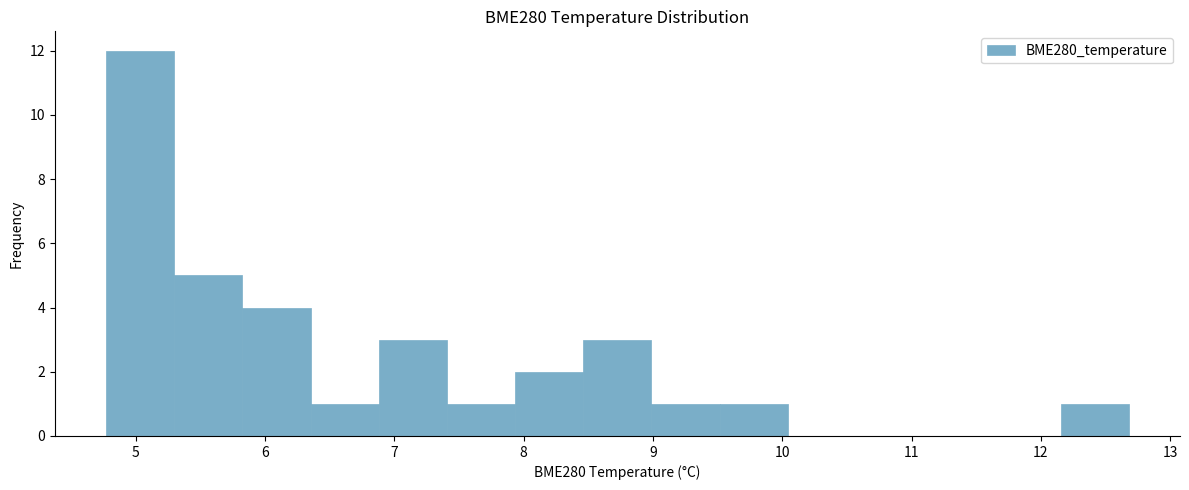

Reading left to right, transcribe this chart: for each bar, give the range it covers on the x-axis and its height. Neither the bar edges nor the heights are printed on the chart, so give them approximately, as read against the axes.

4.8 to 5.3: 12
5.3 to 5.8: 5
5.8 to 6.4: 4
6.4 to 6.9: 1
6.9 to 7.4: 3
7.4 to 7.9: 1
7.9 to 8.5: 2
8.5 to 9.0: 3
9.0 to 9.5: 1
9.5 to 10.0: 1
10.0 to 10.6: 0
10.6 to 11.1: 0
11.1 to 11.6: 0
11.6 to 12.2: 0
12.2 to 12.7: 1